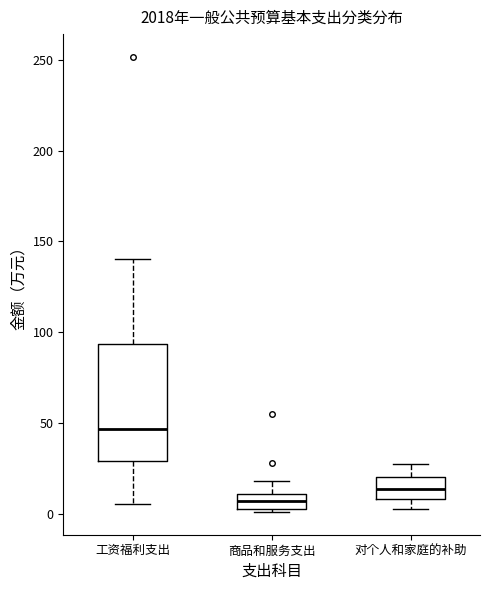

Reading left to right, read every box against the y-axis: the position of its median line, the range the box covers, and the ends of its whiskers. The values are not printed on the chart, so give them approximately, as read against the axis.

工资福利支出: median 45, box 30 to 95, whiskers 5 to 140
商品和服务支出: median 5 (inside the box), box 5 to 10, whiskers 0 to 20
对个人和家庭的补助: median 15, box 10 to 20, whiskers 5 to 30